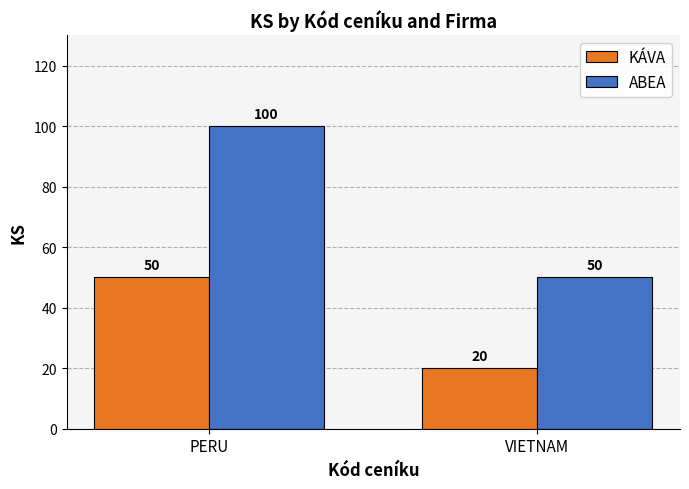

Read the ABEA value at PERU, to the nearest 5.

100